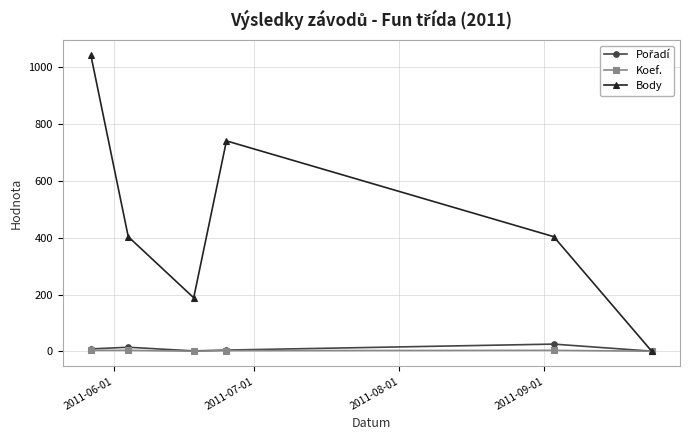

Which series has the largest range (max minus min)?

Body